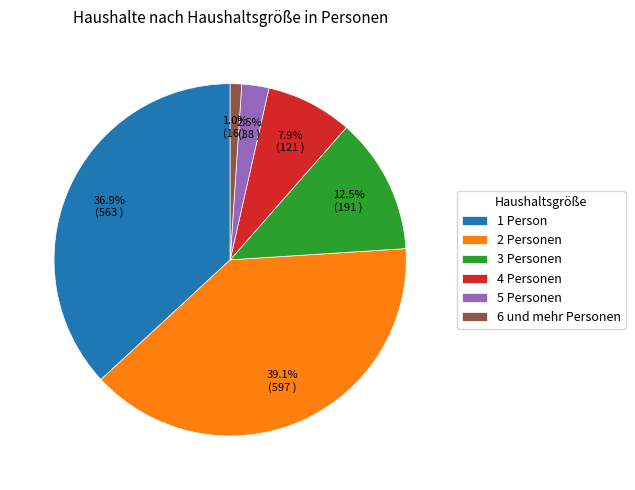

To the nearest percent, what portion does 6 und mehr Personen represent?

1%